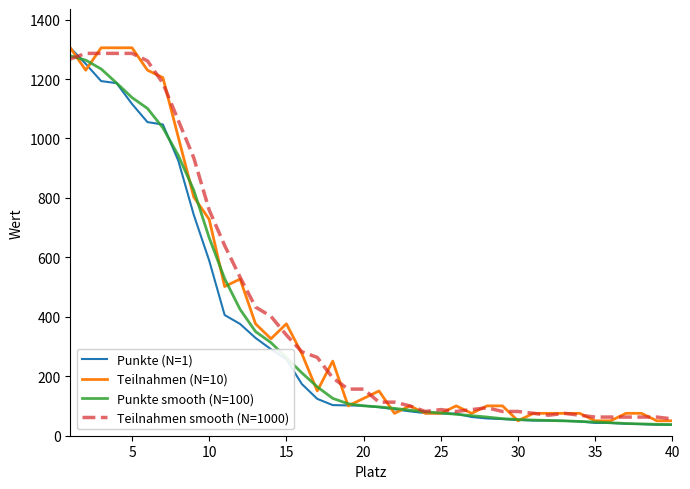

What is the minimum value for Teilnahmen (N=10)?

50.2